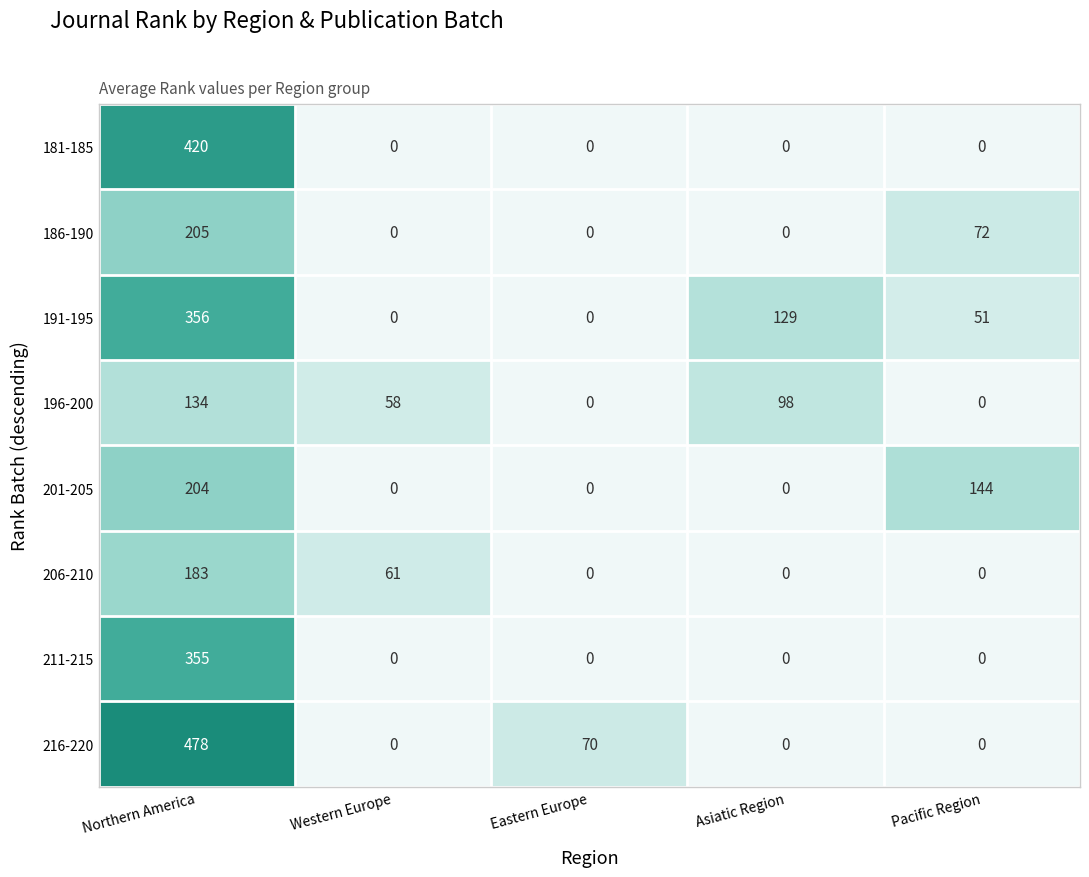

Which series has the widest spread of values?

216-220